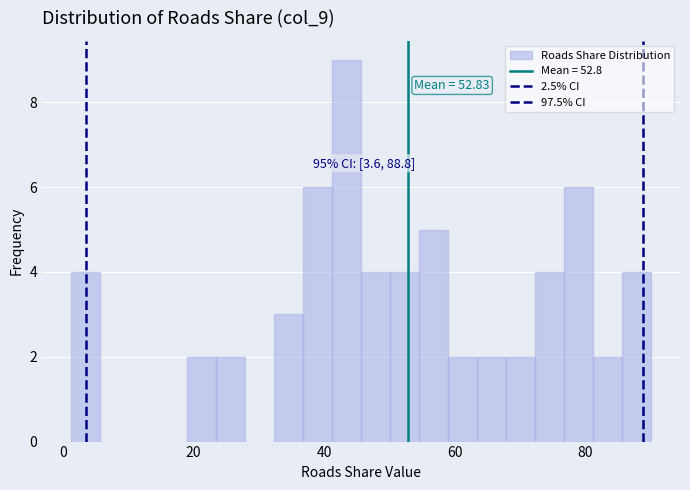

Read against the x-axis, roughly where is the centre of the tallest bar?

44